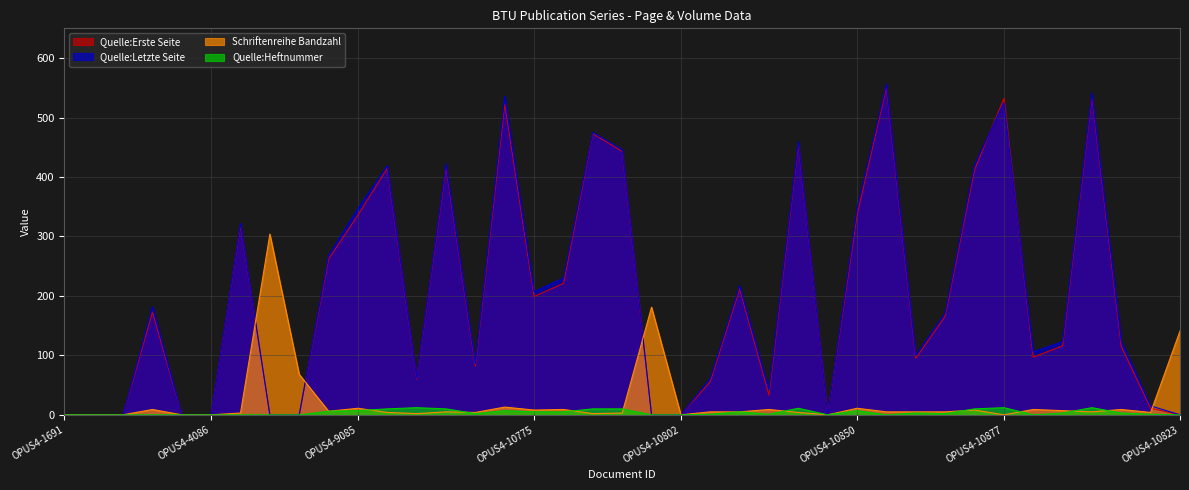

How many interior local peaks does the Quelle:Erste Seite series have?

11